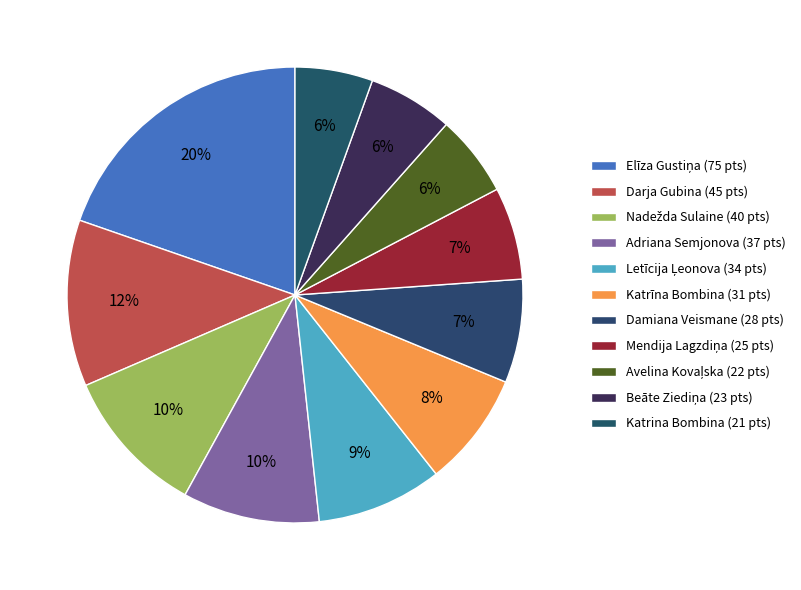

How many slices are in this pie chart?

11